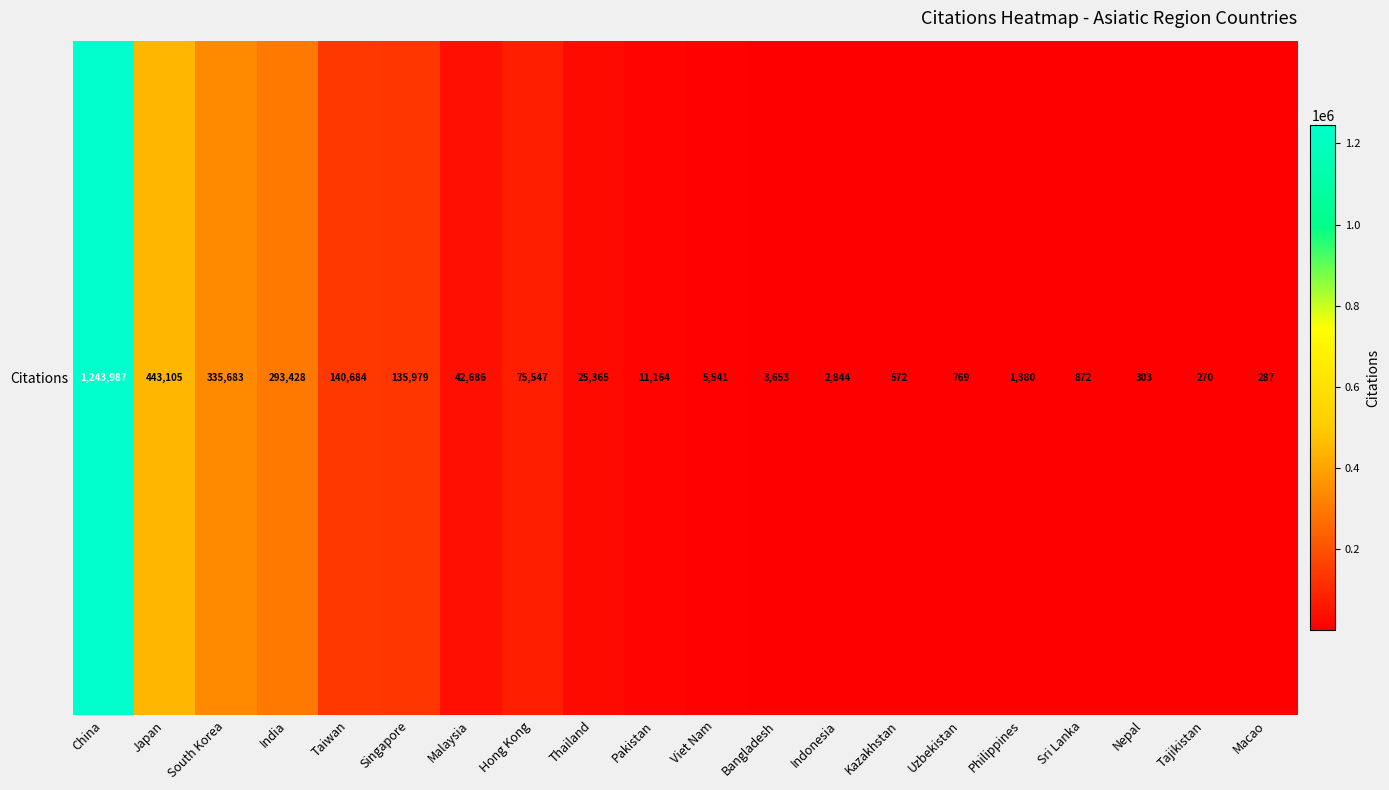

What is the difference between the maximum and minimum values?

1243717